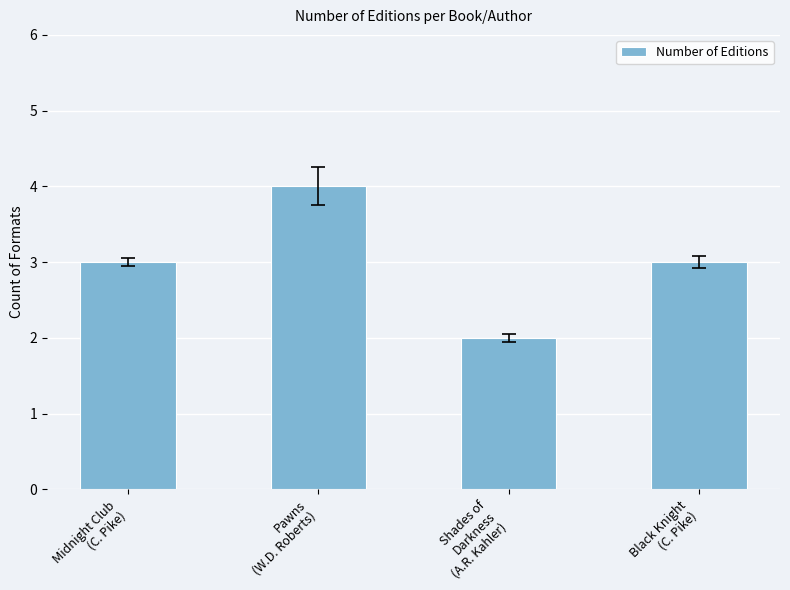

Are the bars grouped side by side (vs. stacked)?

No